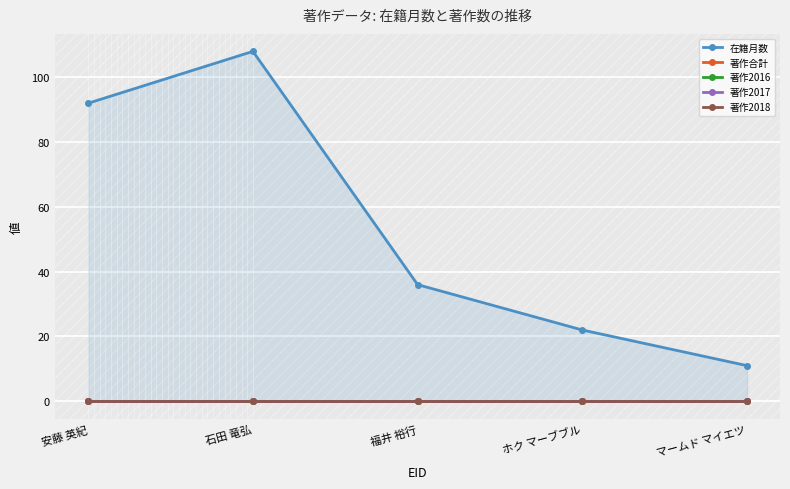

At which category is the sum across all series the highest?

石田 竜弘